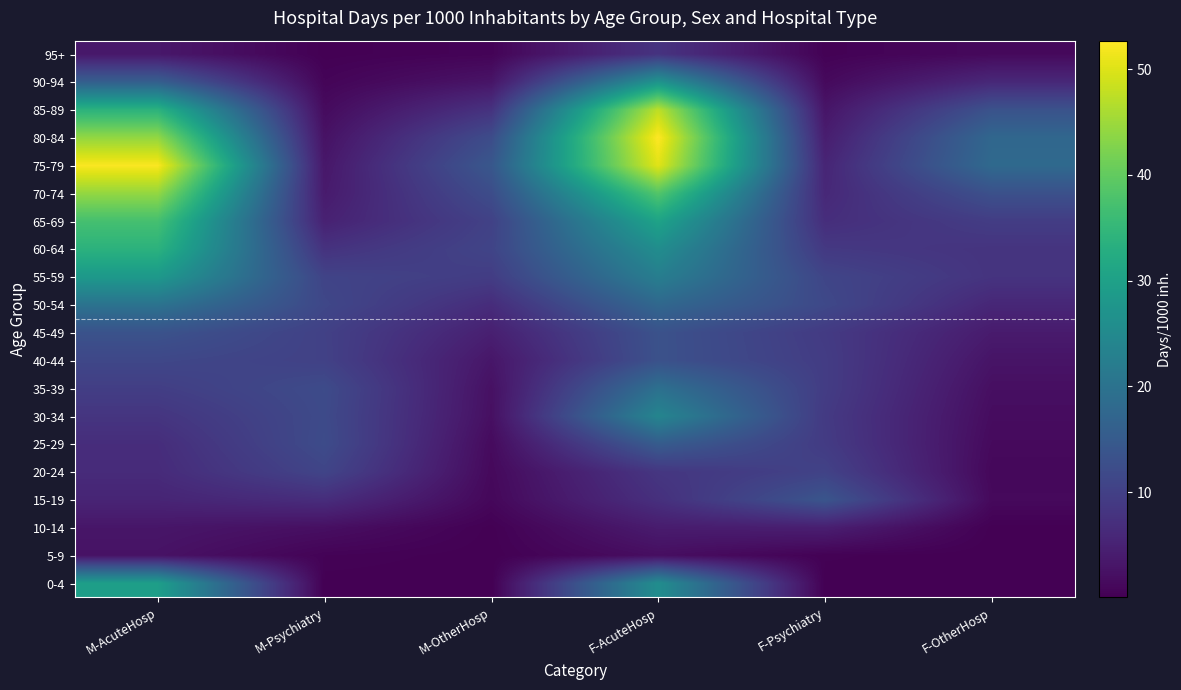

Between M-AcuteHosp and F-Psychiatry, which series saw the biggest shift?

75-79